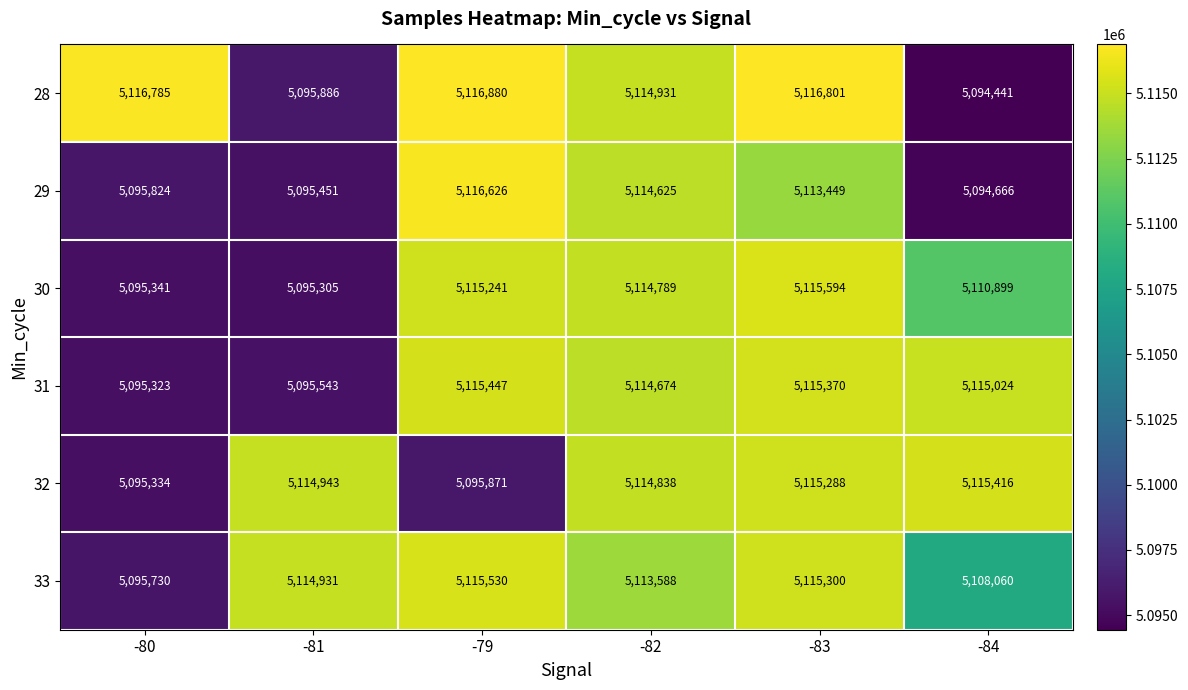

What is the total value across all series at -81?

30612059